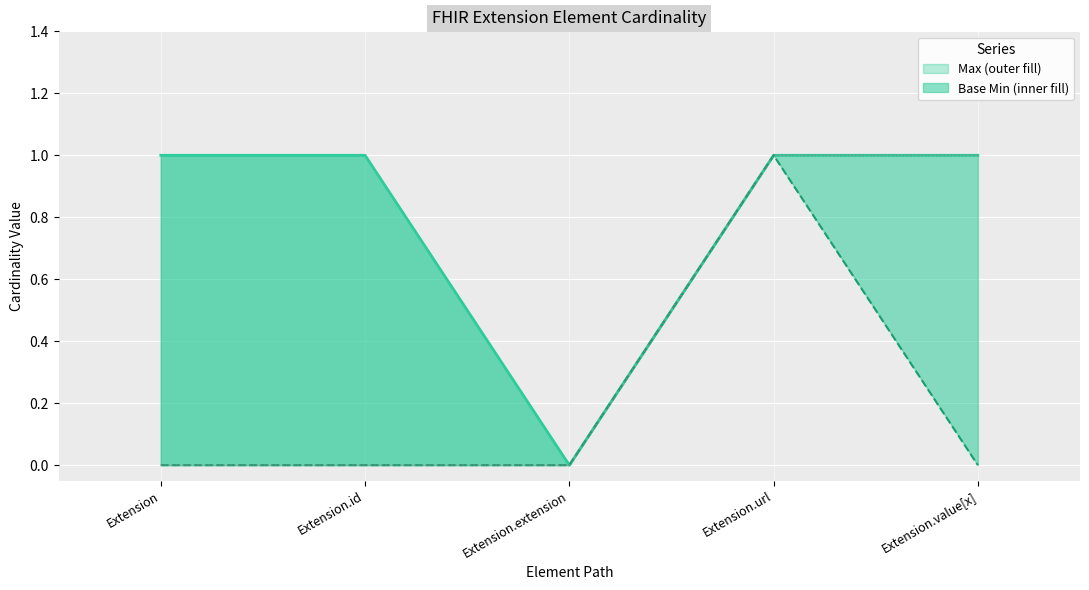

At which category does Max reach its first local valley?

Extension.extension